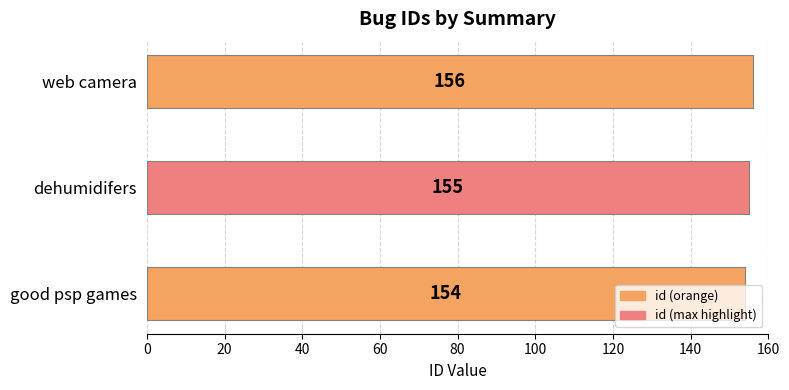

Approximately how many times larger is the value at web camera compared to good psp games?

1.0